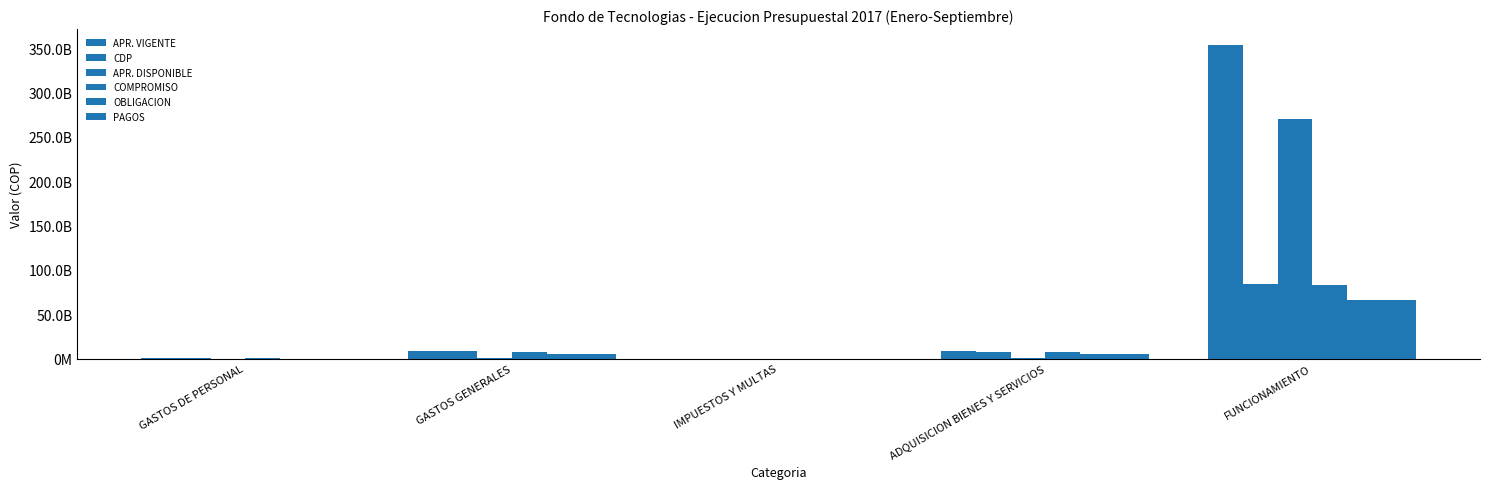

Does the chart contain stacked bars?

No